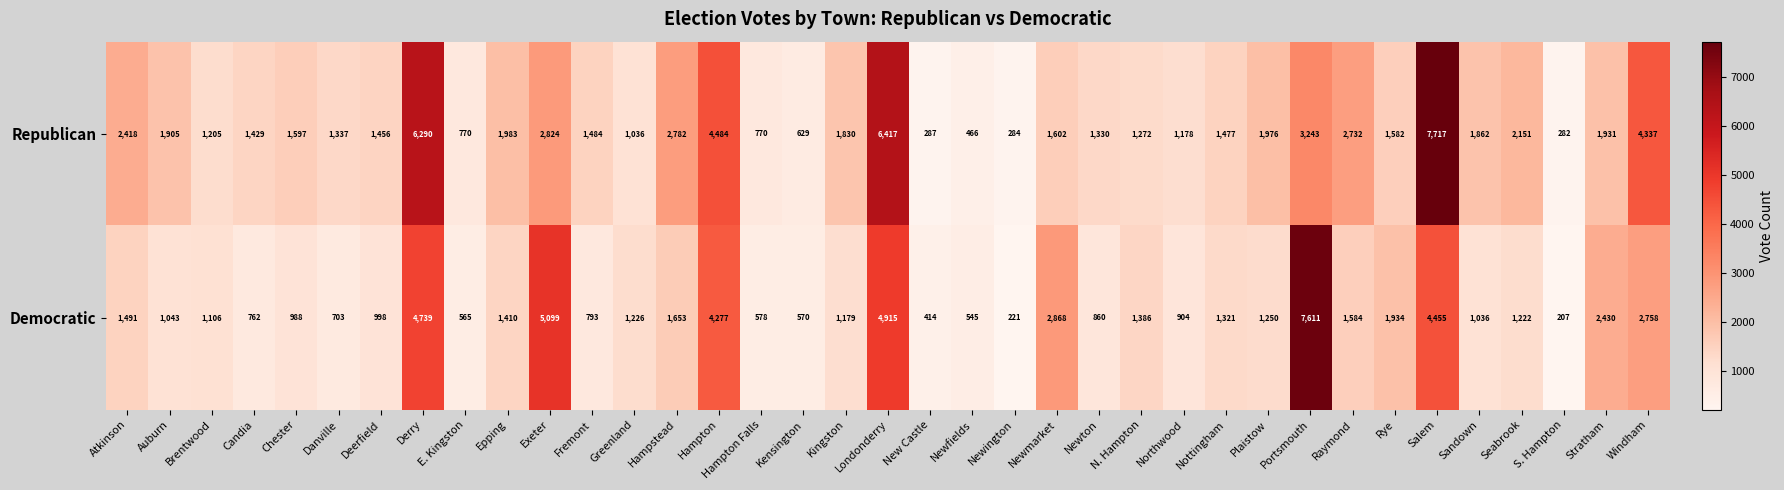

Rank the series at S. Hampton from highest to lowest value.

Republican, Democratic